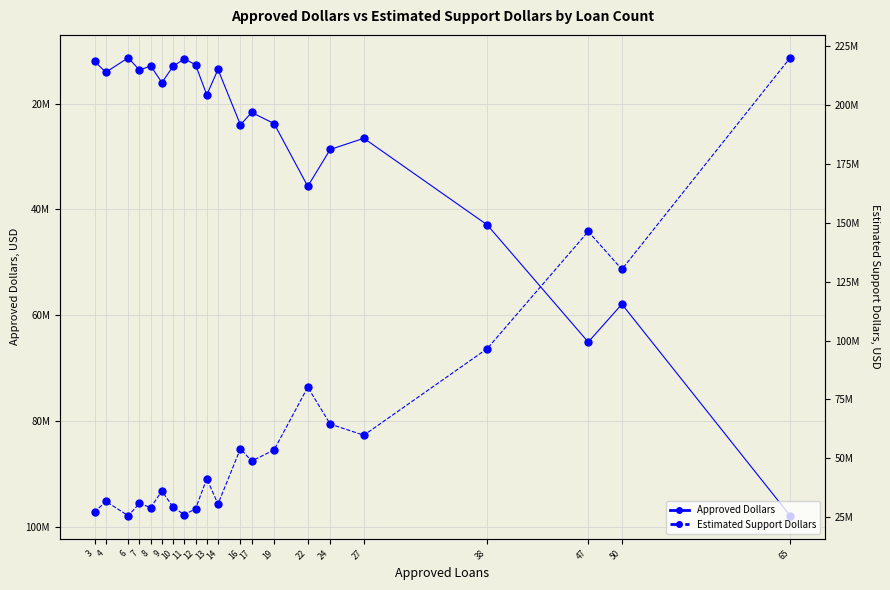

True or false: Estimated Support Dollars and Approved Dollars cross at least once.

False